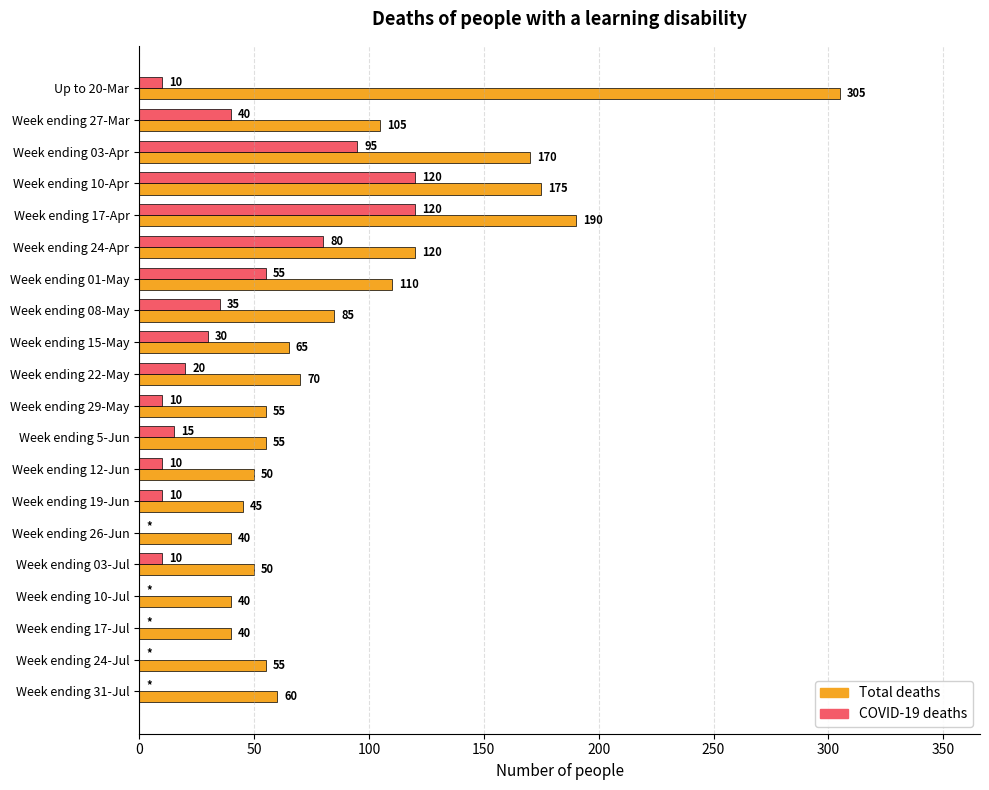

What is the highest value of the COVID-19 deaths series?

120